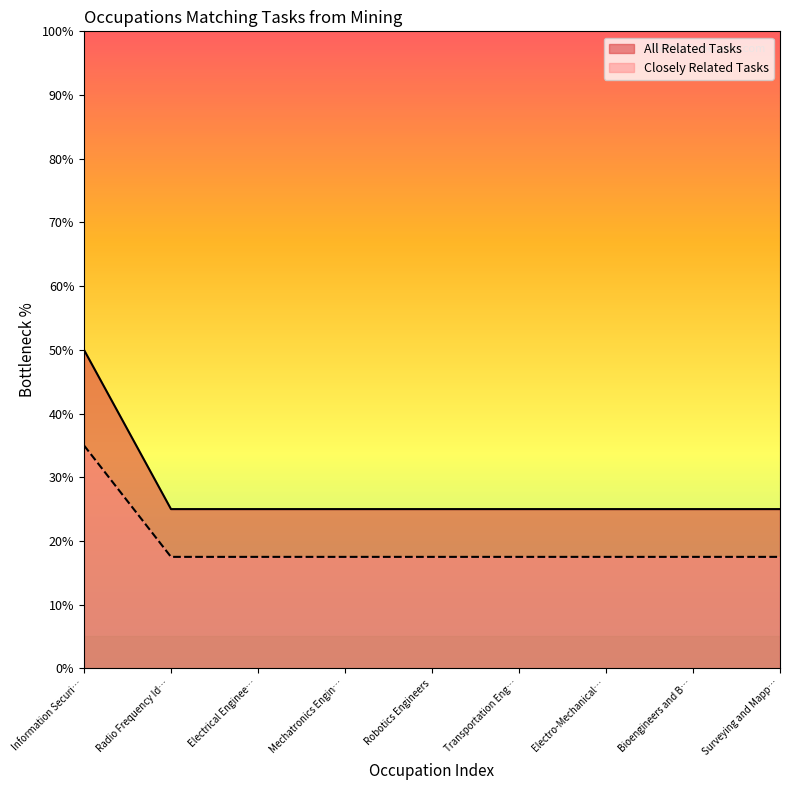

How many lines are shown in the chart?

2